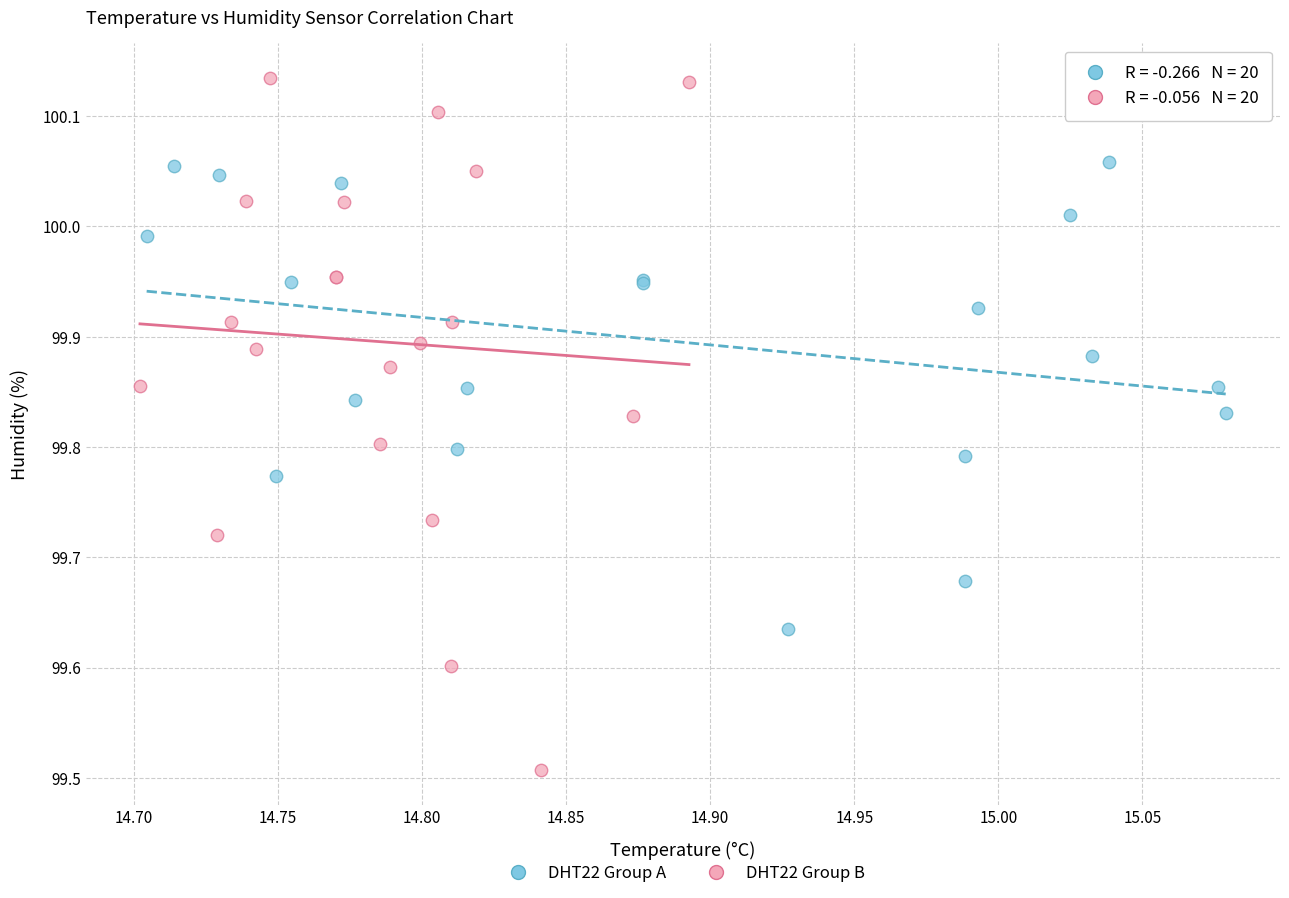

Which series has the largest Y range (max minus min)?

DHT22 Group B